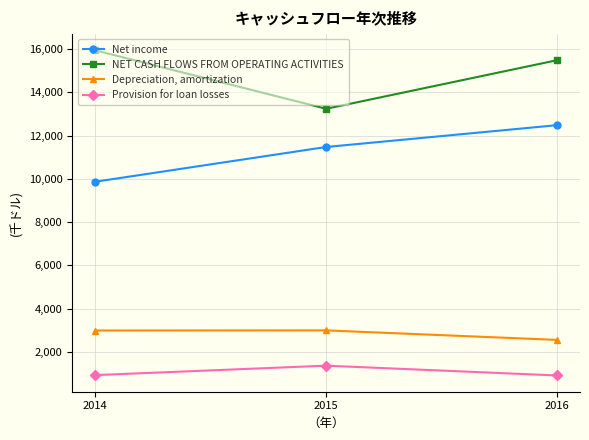

At which label is Provision for loan losses closest to 1139?

2014